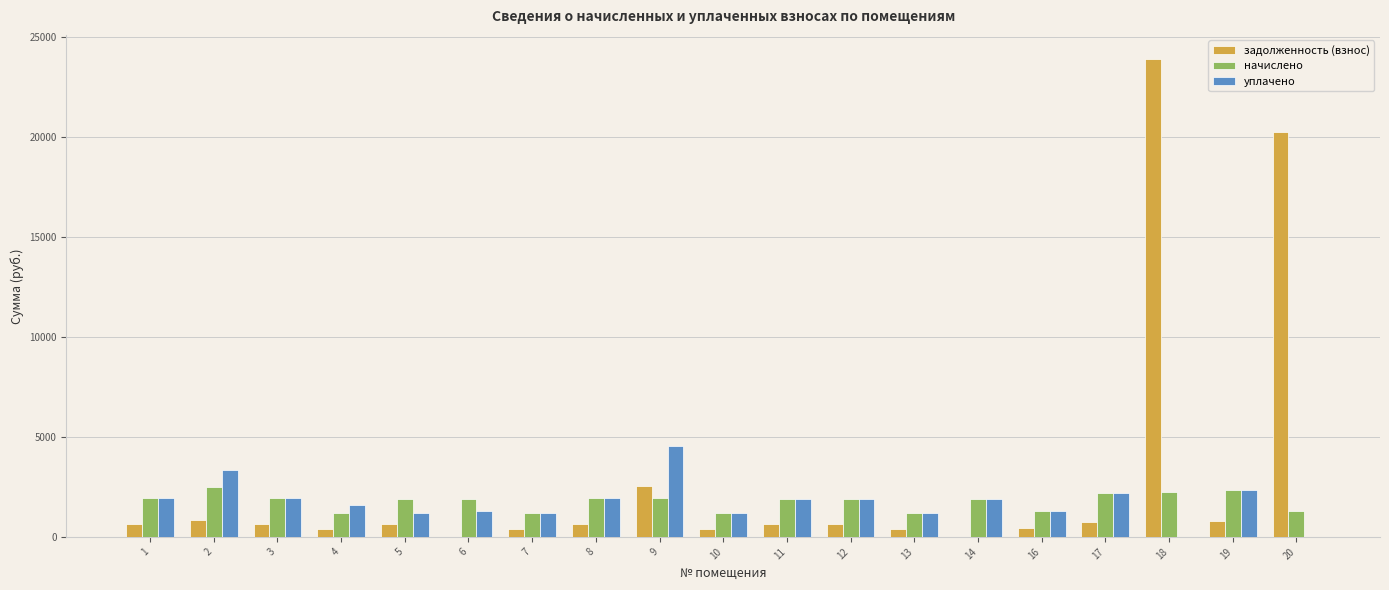

What is the sum of all задолженность (взнос) values?

54903.8